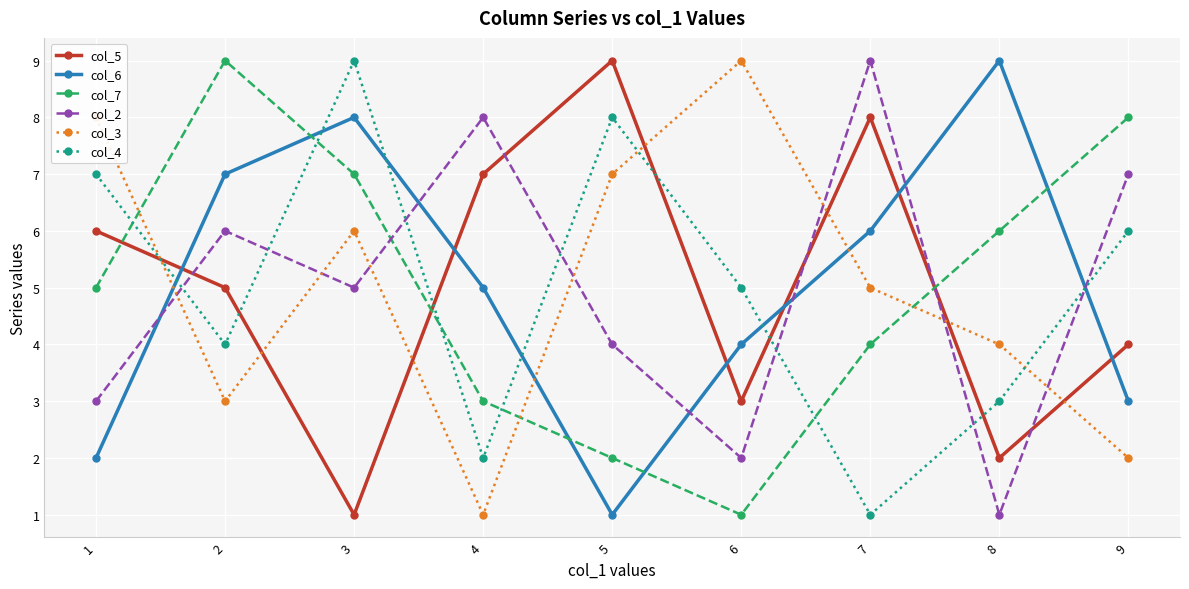

What is the approximate value of col_4 at 9?

6